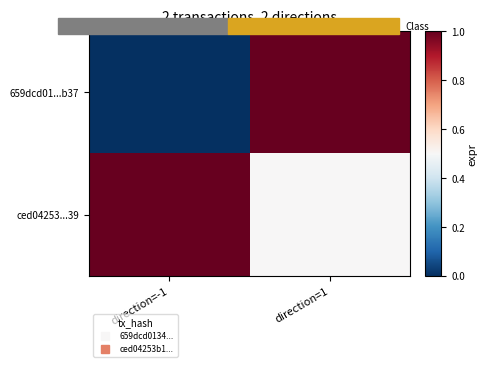

Reading left to right, transcribe all the data shown in this chart.

659dcd01...b37: direction=-1=0.0	direction=1=1.0
ced04253...39: direction=-1=1.0	direction=1=0.5